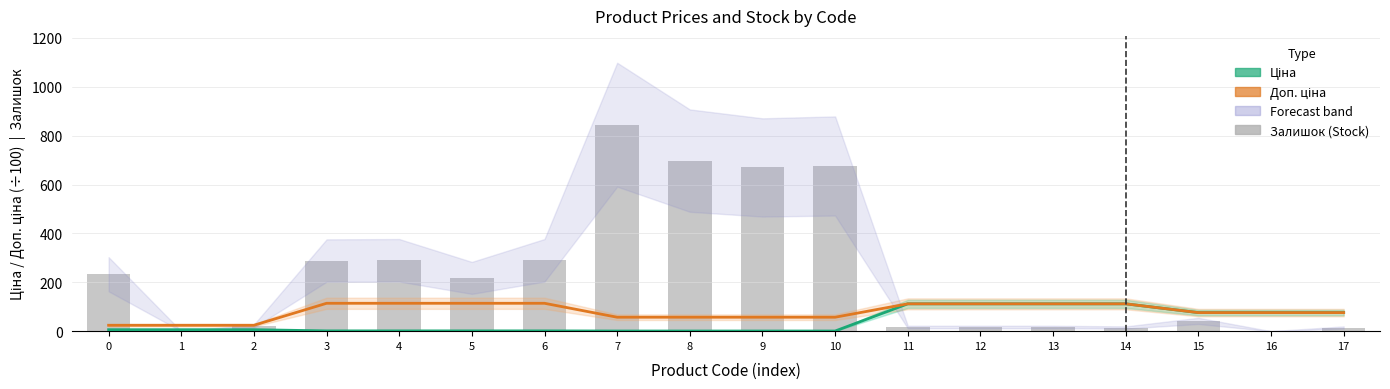

At which category is the sum across all series the highest?

7